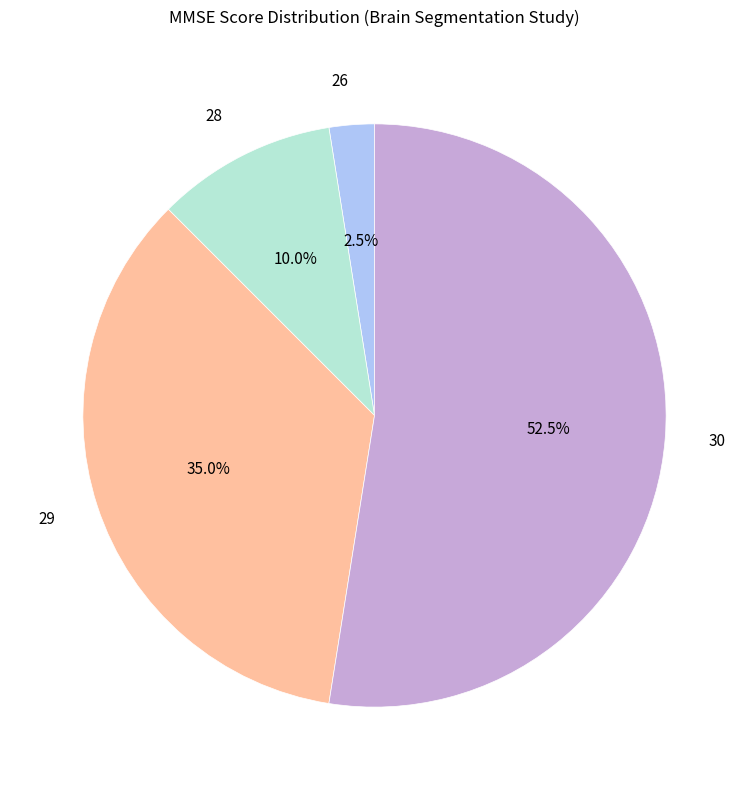

To the nearest percent, what is the difference between the 28 and 30 slice percentages?

42%